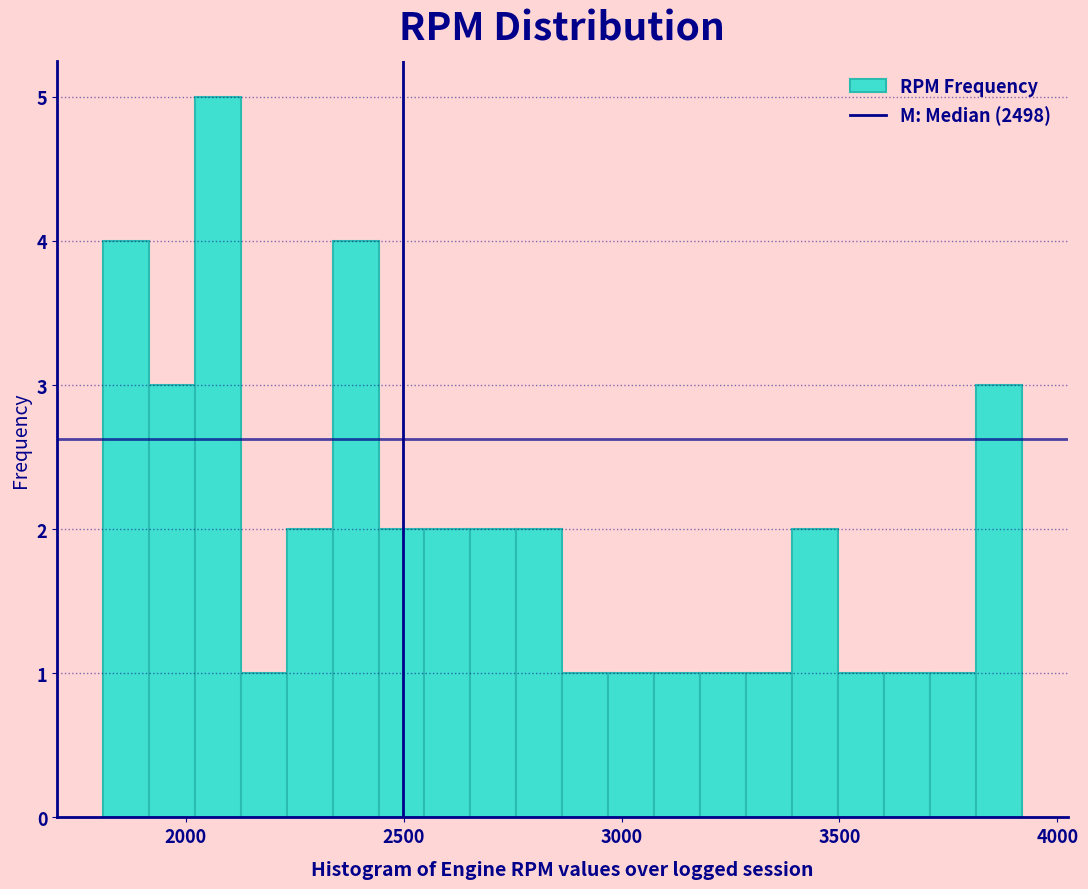

Around what value on the x-axis is the tallest bar? Give the approximate position of its centre, as read against the axis.

2050